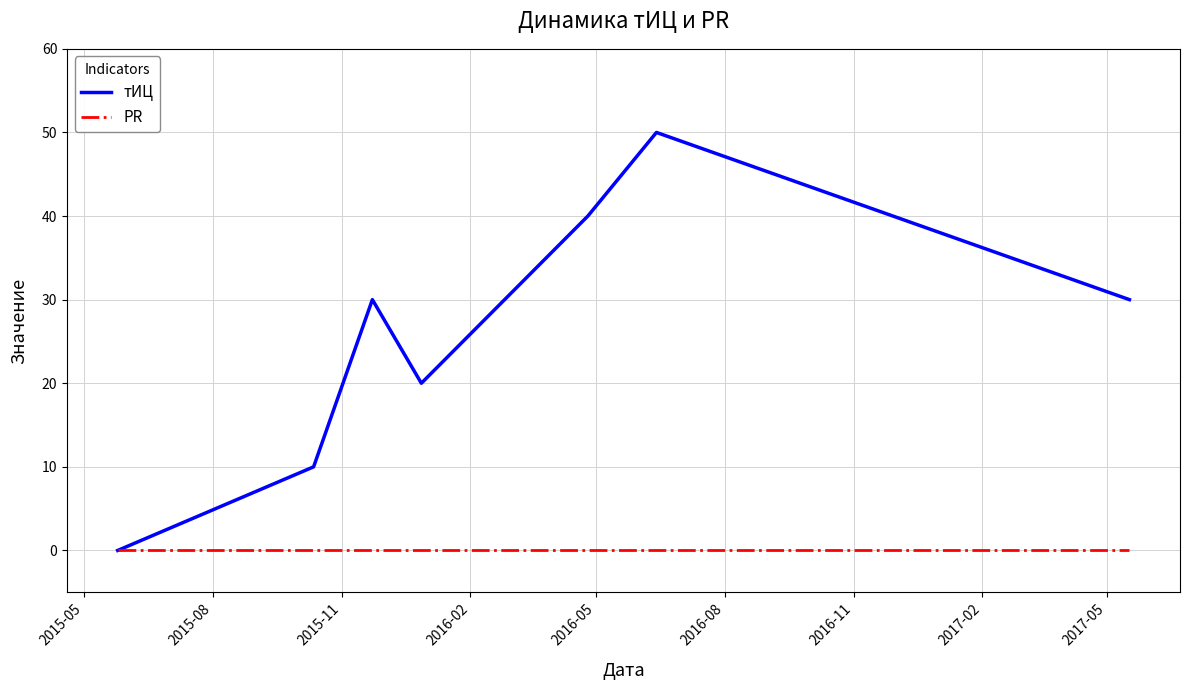

What are all the series names shown in the legend?

тИЦ, PR